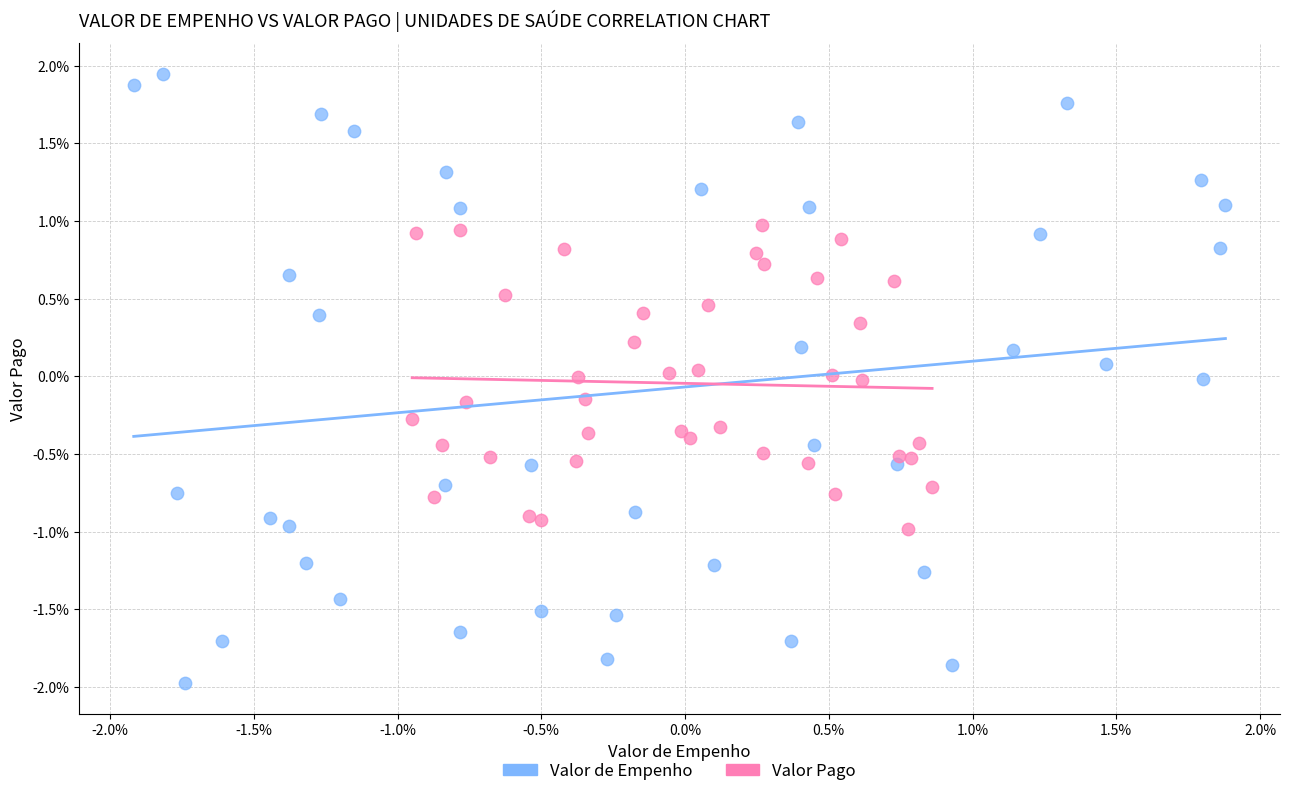

What are all the series names shown in the legend?

Valor de Empenho, Valor Pago